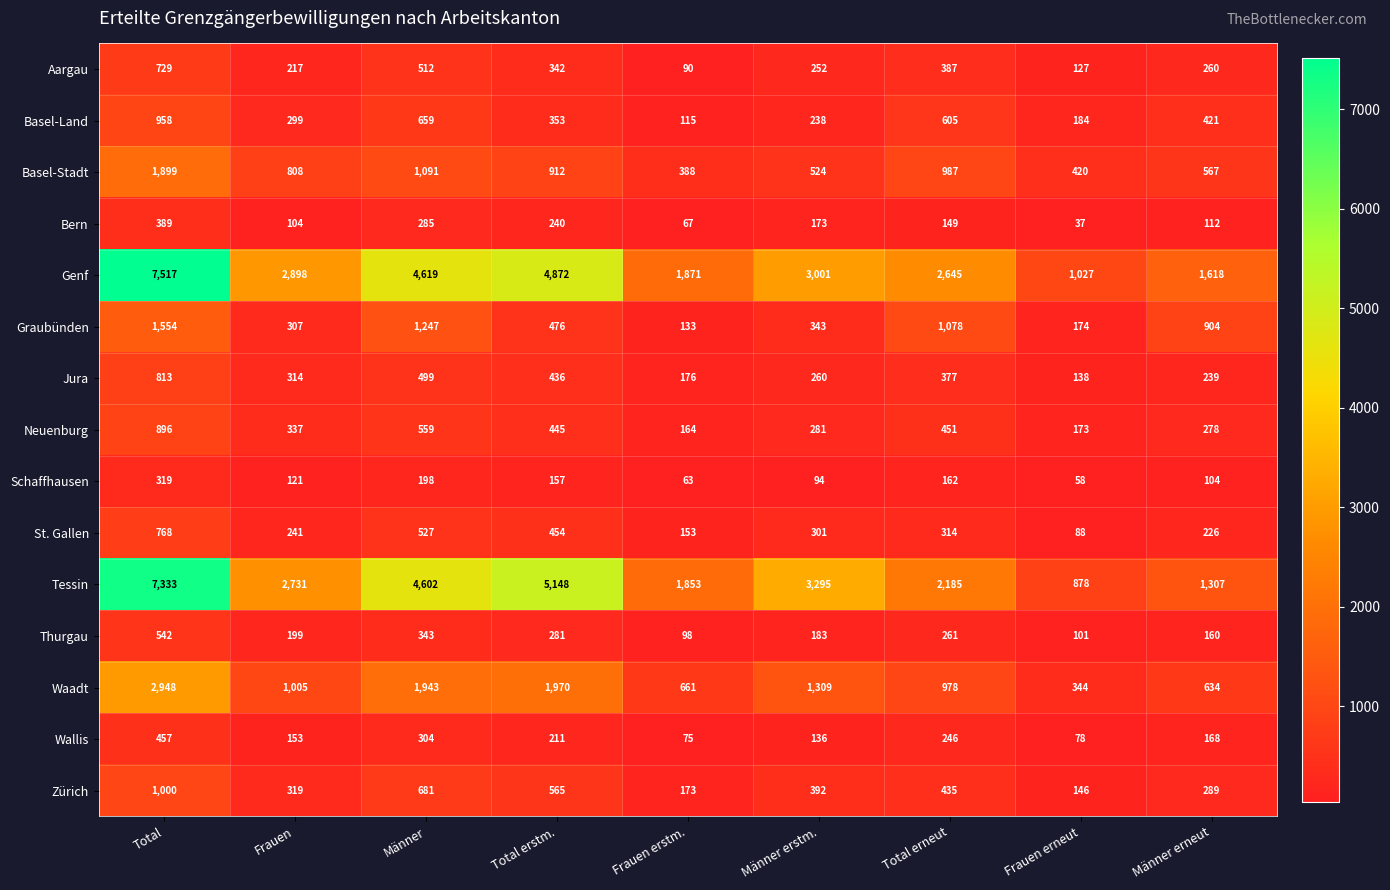

Is it true that Waadt equals 1628 at Total erneut?

False